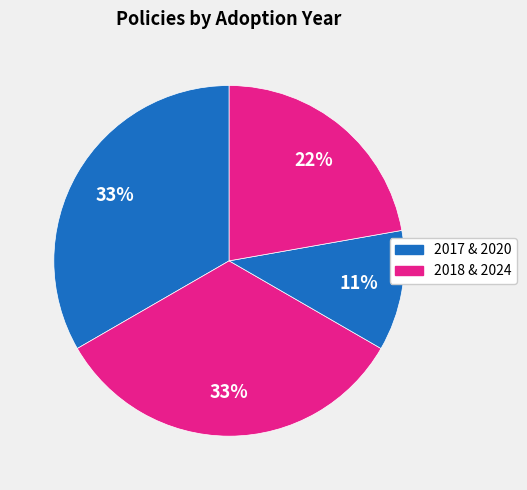

How many slices are in this pie chart?

4